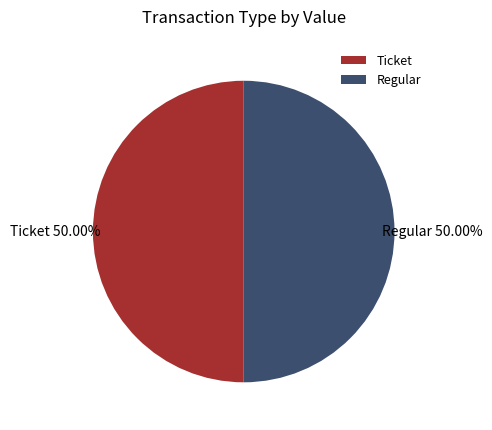

What is the ratio of the value at Ticket to the value at Regular?

1.0